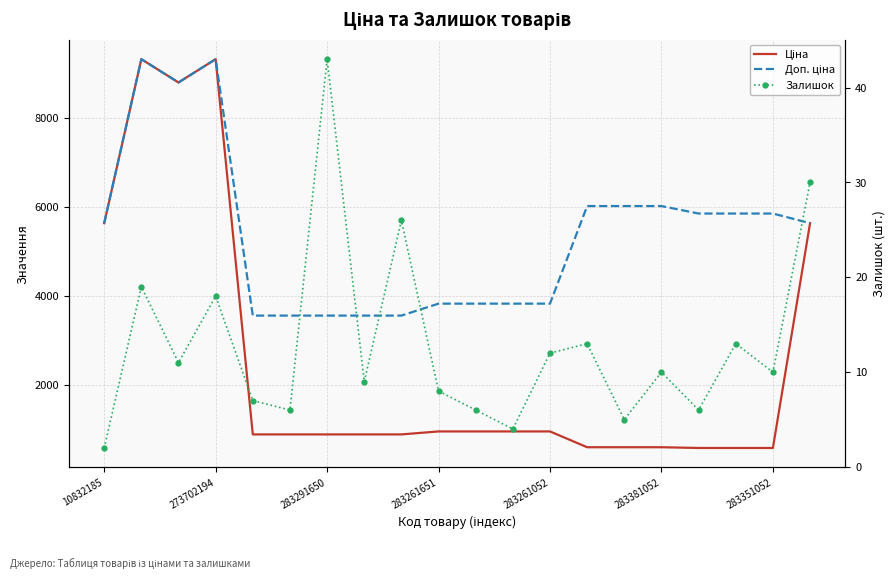

True or false: Доп. ціна and Залишок intersect in this chart.

False